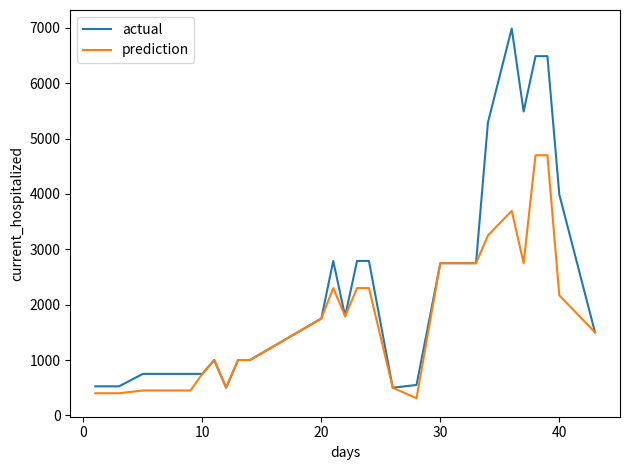

Which series has the largest total across all categories?

actual